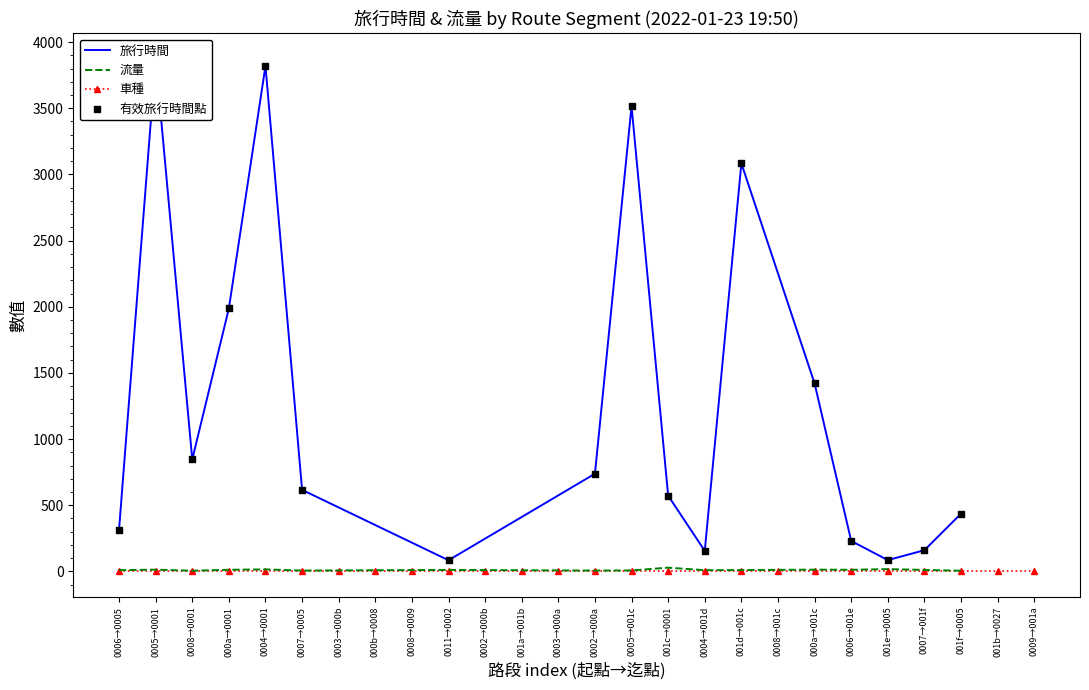

What are all the series names shown in the legend?

旅行時間, 流量, 車種